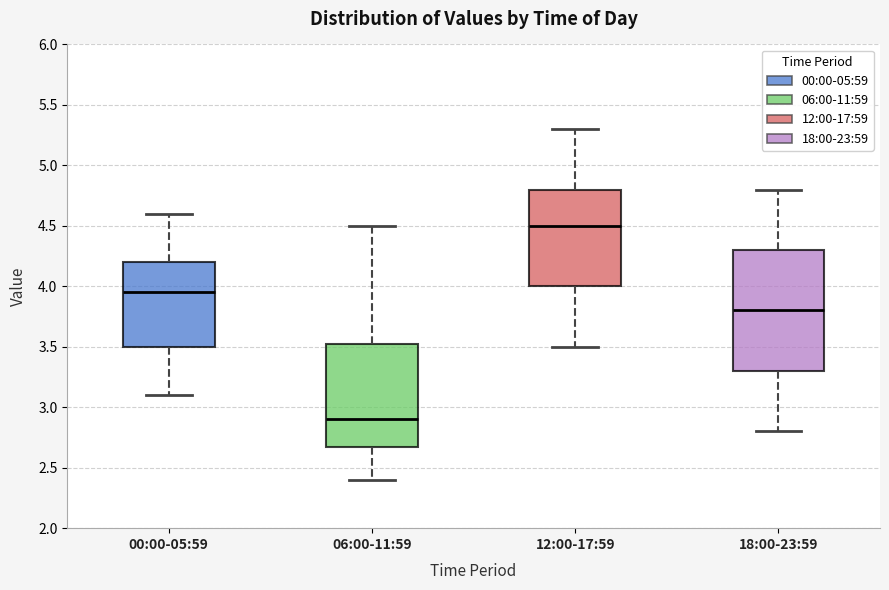

Reading left to right, read every box against the y-axis: the position of its median line, the range the box covers, and the ends of its whiskers. The values are not printed on the chart, so give them approximately, as read against the axis.

00:00-05:59: median 3.95, box 3.50 to 4.20, whiskers 3.10 to 4.60
06:00-11:59: median 2.90, box 2.70 to 3.55, whiskers 2.40 to 4.50
12:00-17:59: median 4.50, box 4.00 to 4.80, whiskers 3.50 to 5.30
18:00-23:59: median 3.80, box 3.30 to 4.30, whiskers 2.80 to 4.80